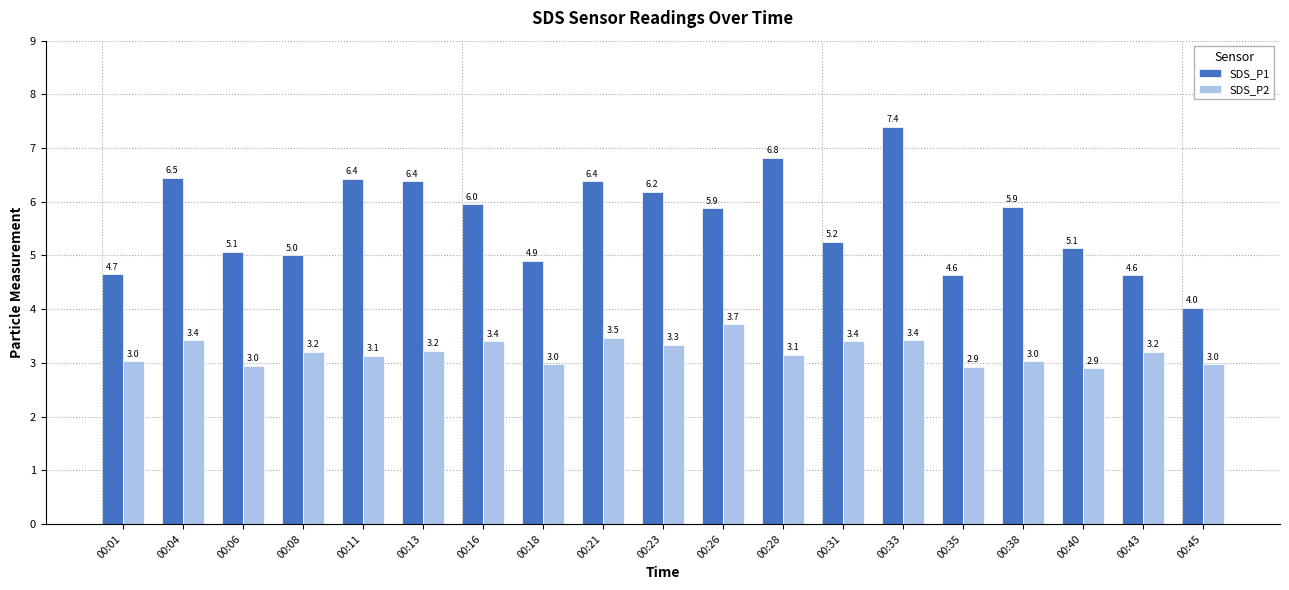

Which series has the largest total across all categories?

SDS_P1